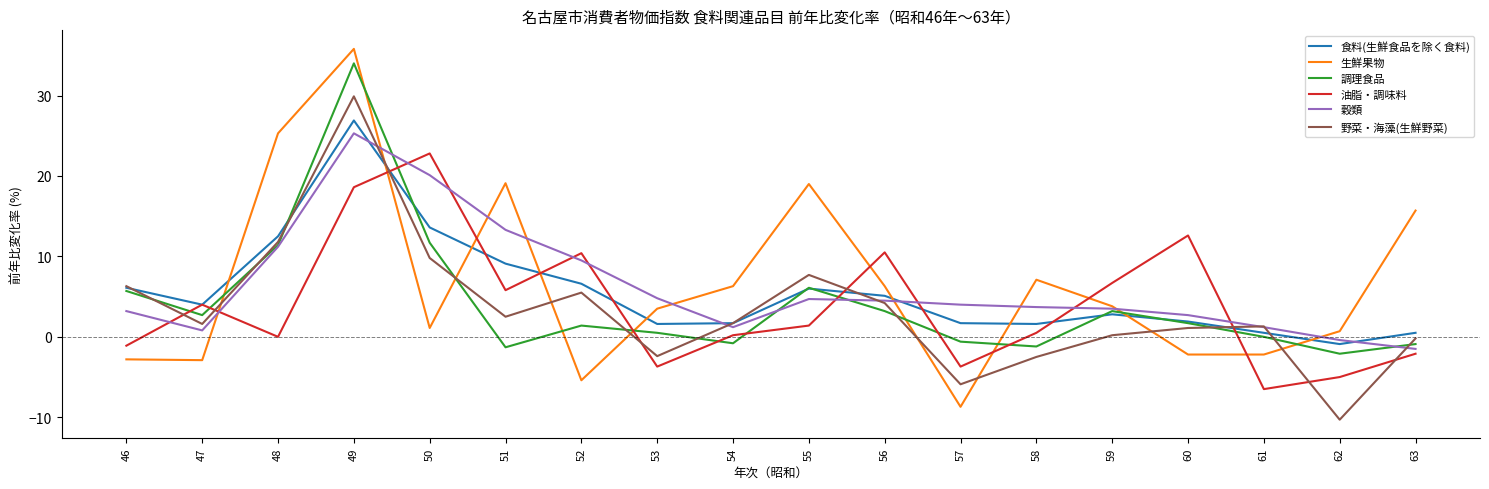

Where do 穀類 and 野菜・海藻(生鮮野菜) first cross each other?

49 and 50